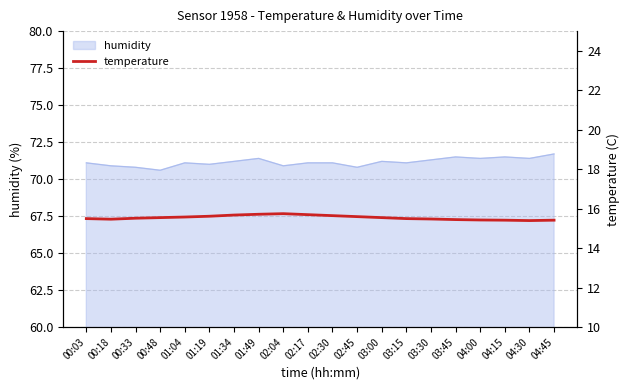

The value of humidity at 01:49 is 26.9. True or false?

False